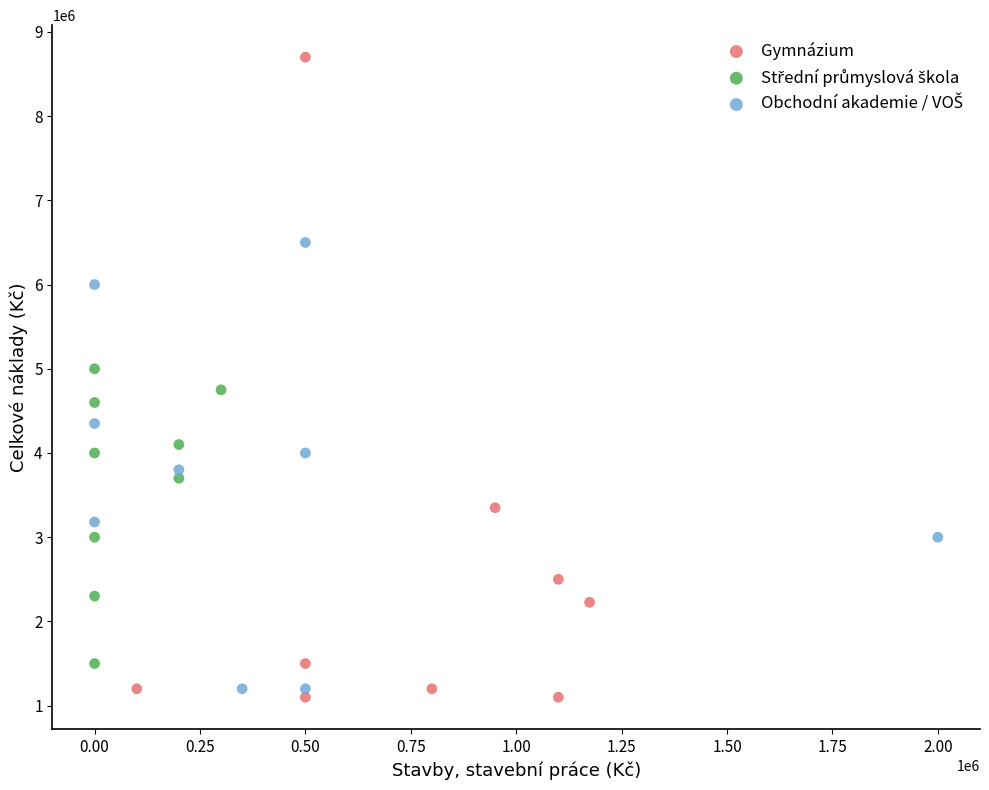

Which series has the largest Y range (max minus min)?

Gymnázium